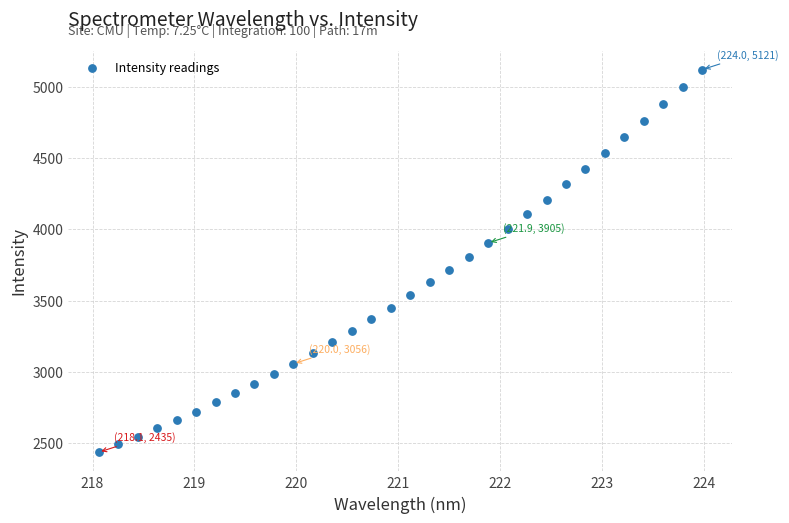

What is the range of Y values (max minus min)?

2686.1